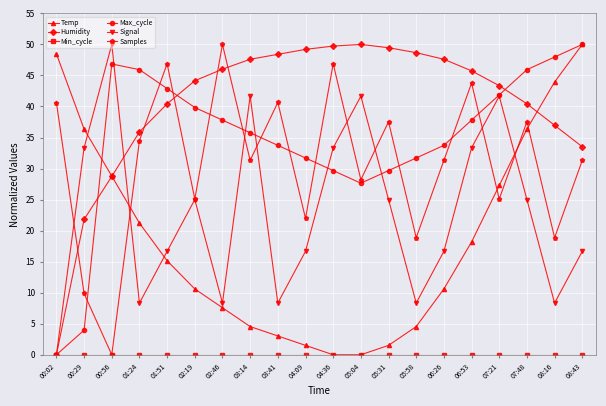

What is the label of the 5th point from the left?

01:51